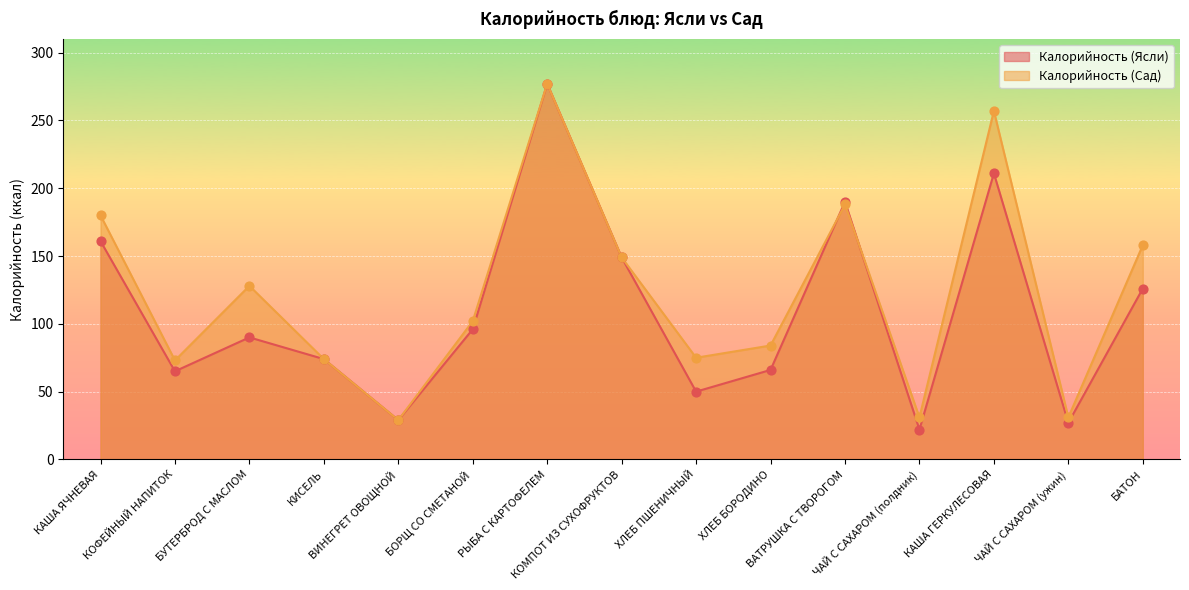

Which series has the largest total across all categories?

Калорийность (Сад)